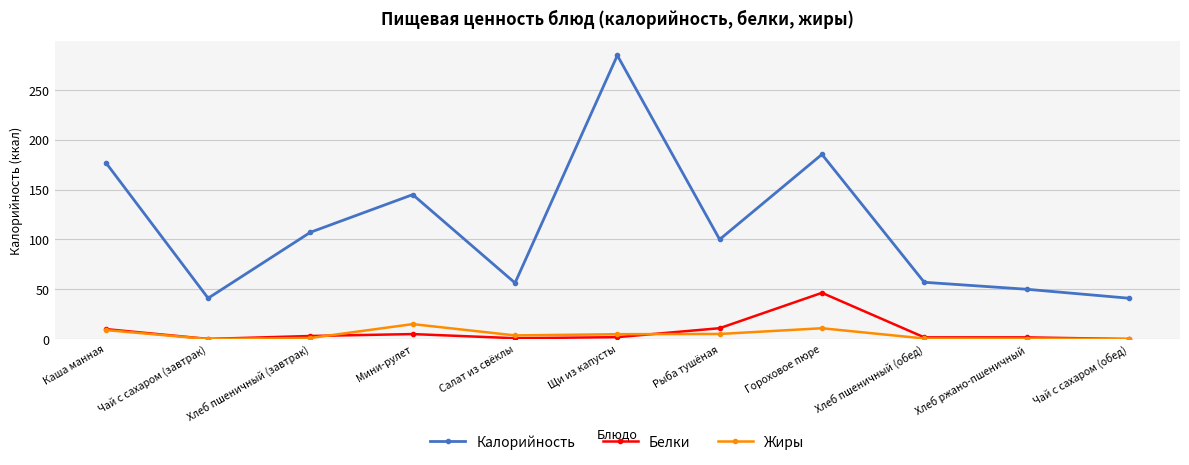

True or false: Жиры and Калорийность cross at least once.

False